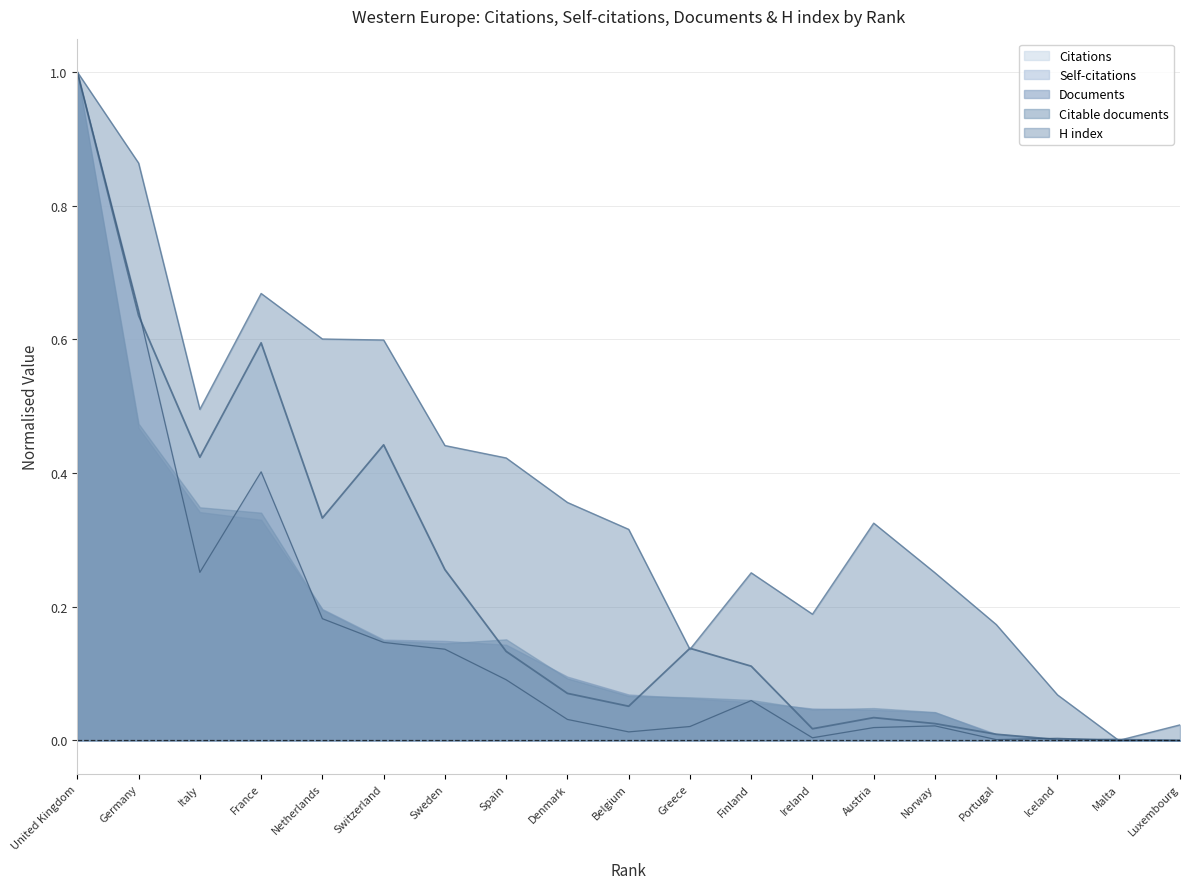

What is the maximum value for Citable documents?

1.0